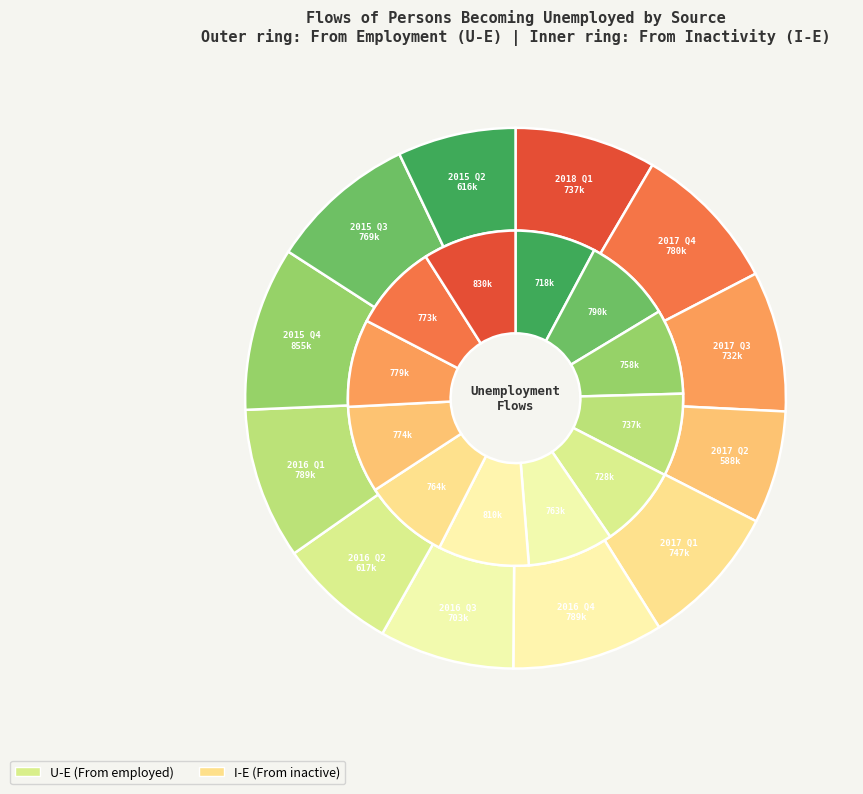

Is there a majority slice in this chart?

No